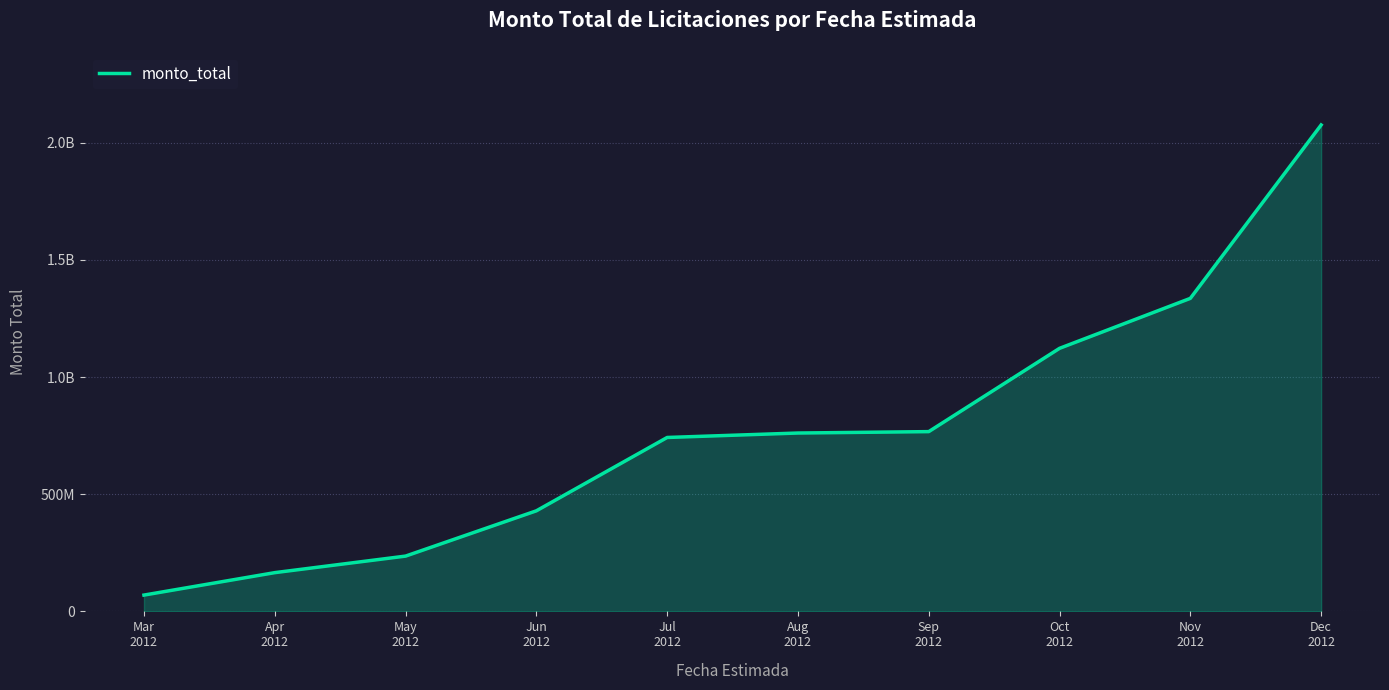

Is this an area chart (filled region under the line)?

Yes